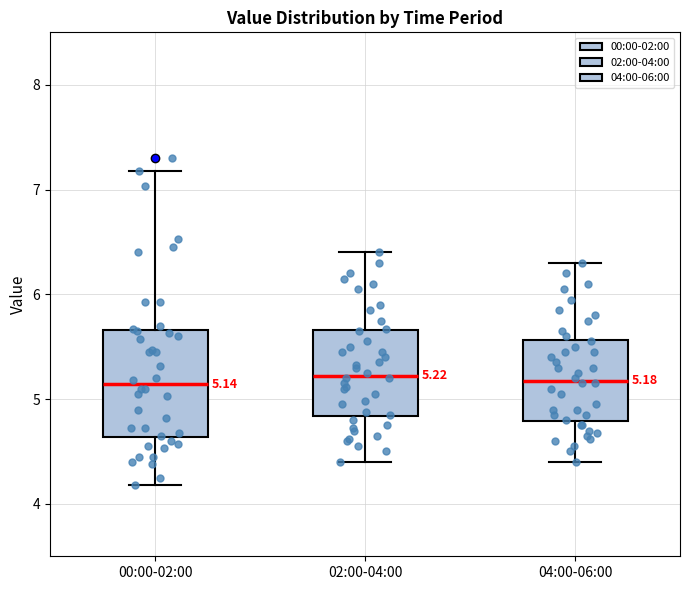

Comparing the boxes themselves (not the whiskers), which one is the tallest?

00:00-02:00